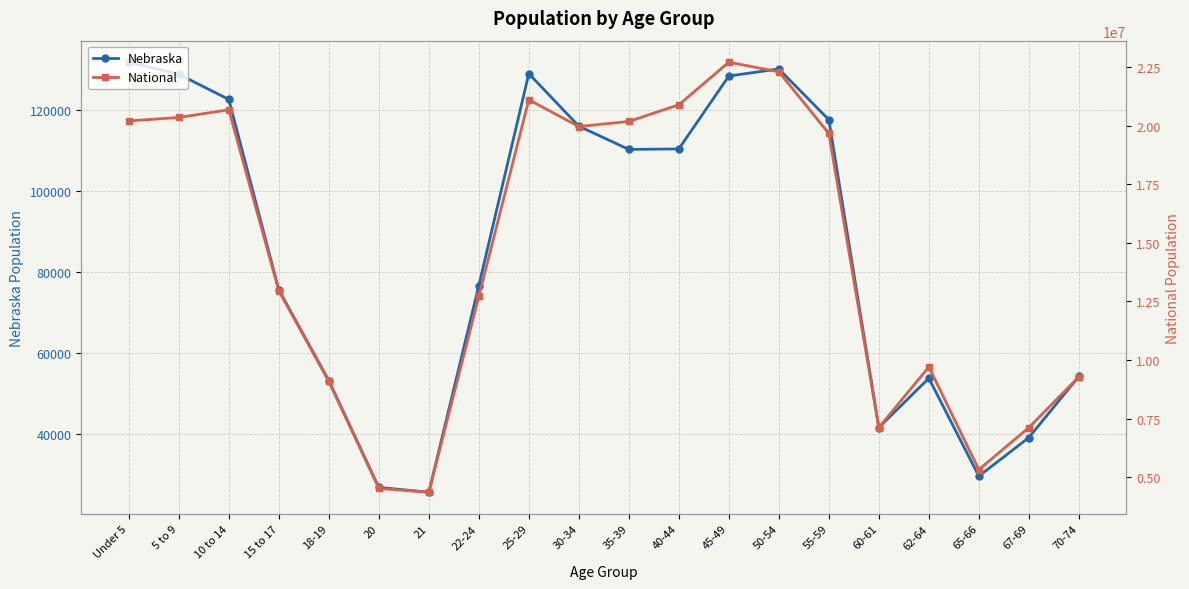

Between Under 5 and 45-49, which series saw the biggest shift?

National